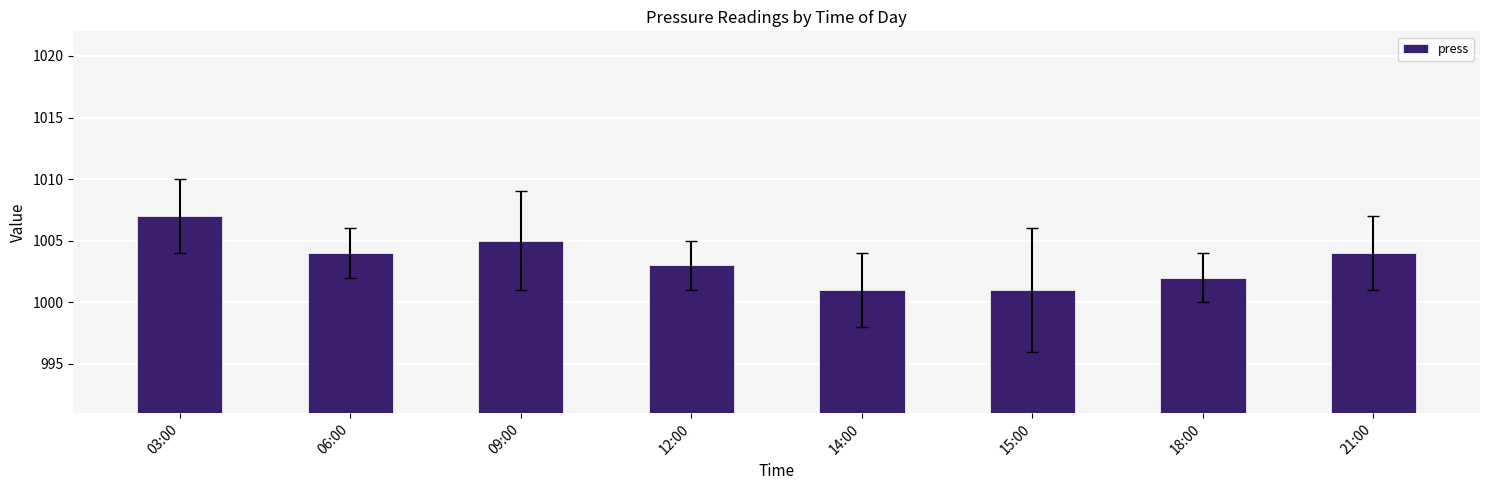

At which category does the chart reach its peak across all series?

03:00